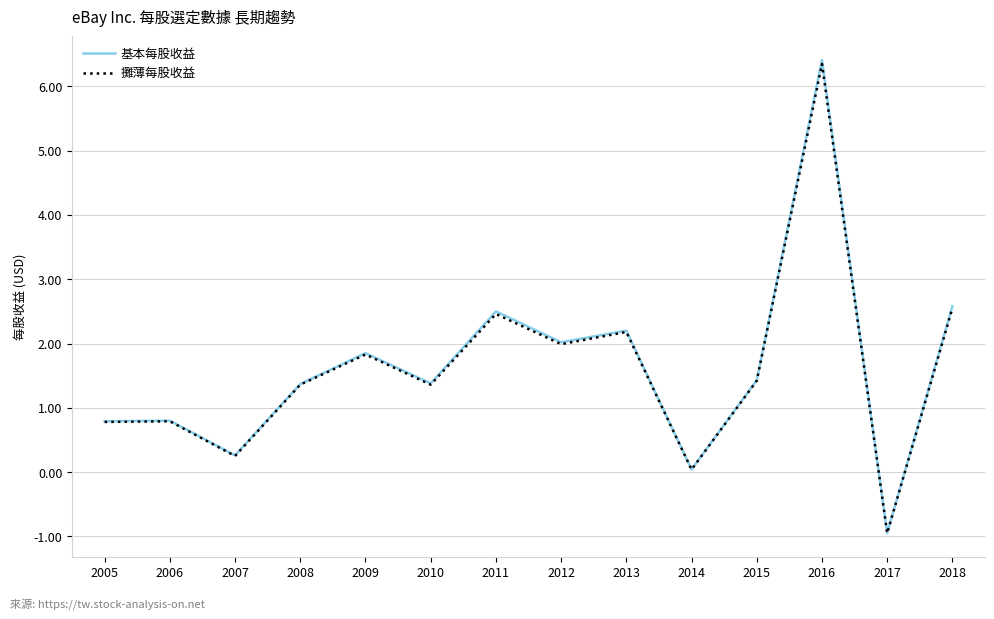

What is the total value across all series at 2011?

5.0